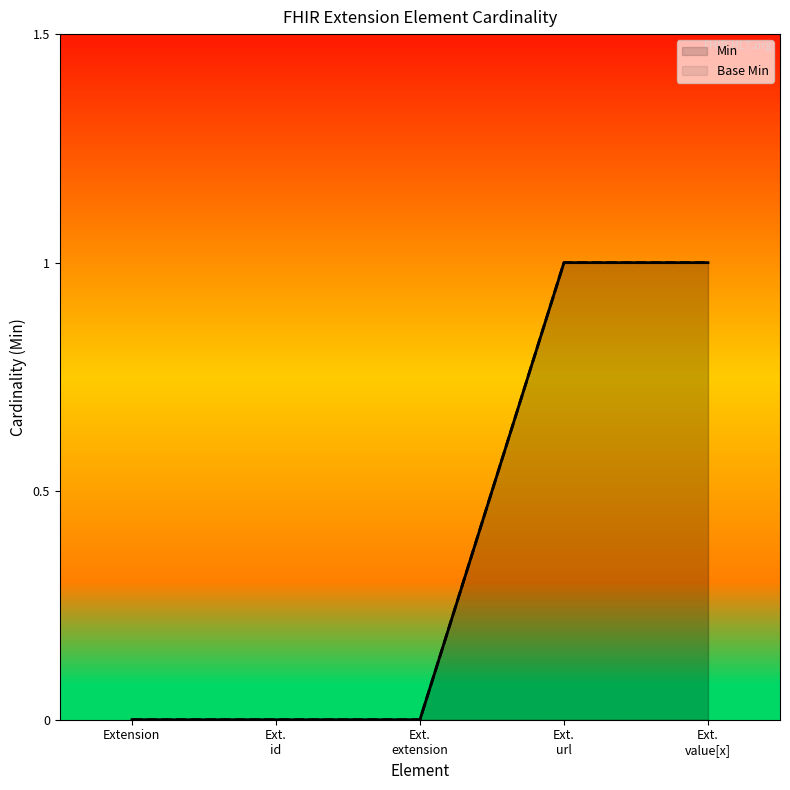

List the labels in order of Base Min value, largest first.

Ext.
url, Ext.
value[x], Extension, Ext.
id, Ext.
extension